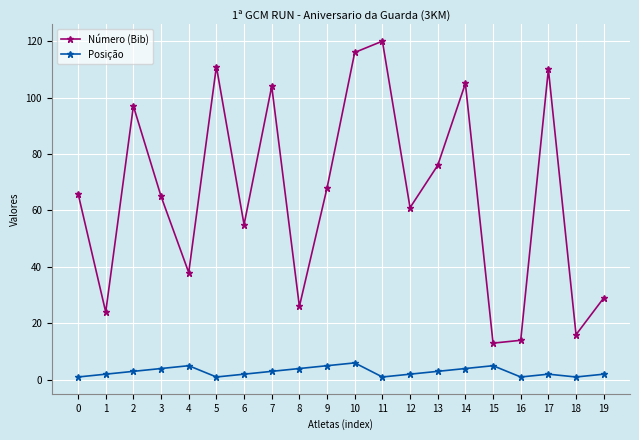

What is the difference between the second highest and minimum values in the Número (Bib) series?

103